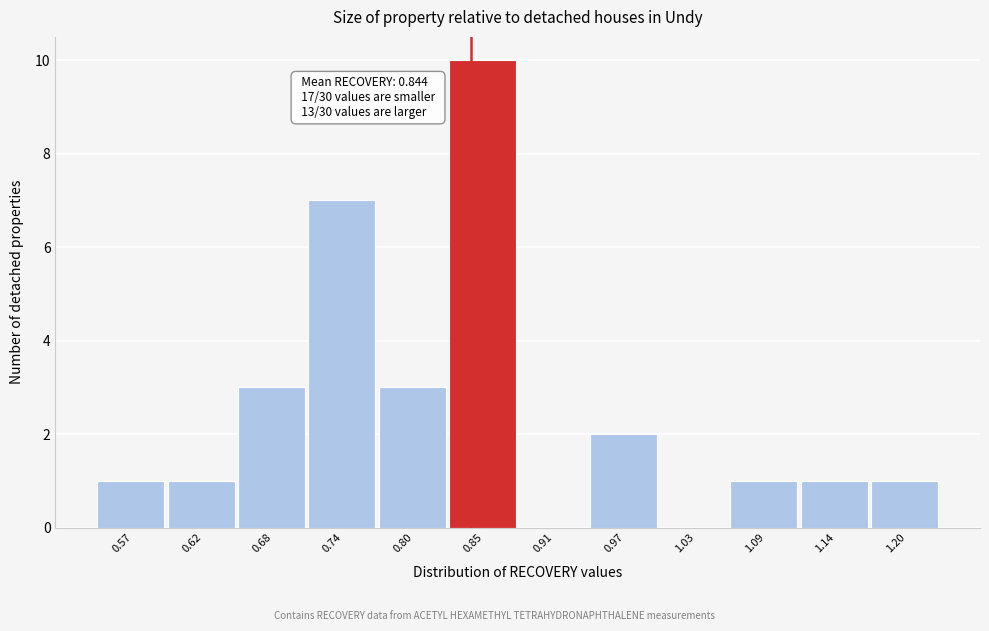

Over which range of the x-axis is the bar tallest?

0.83 to 0.88